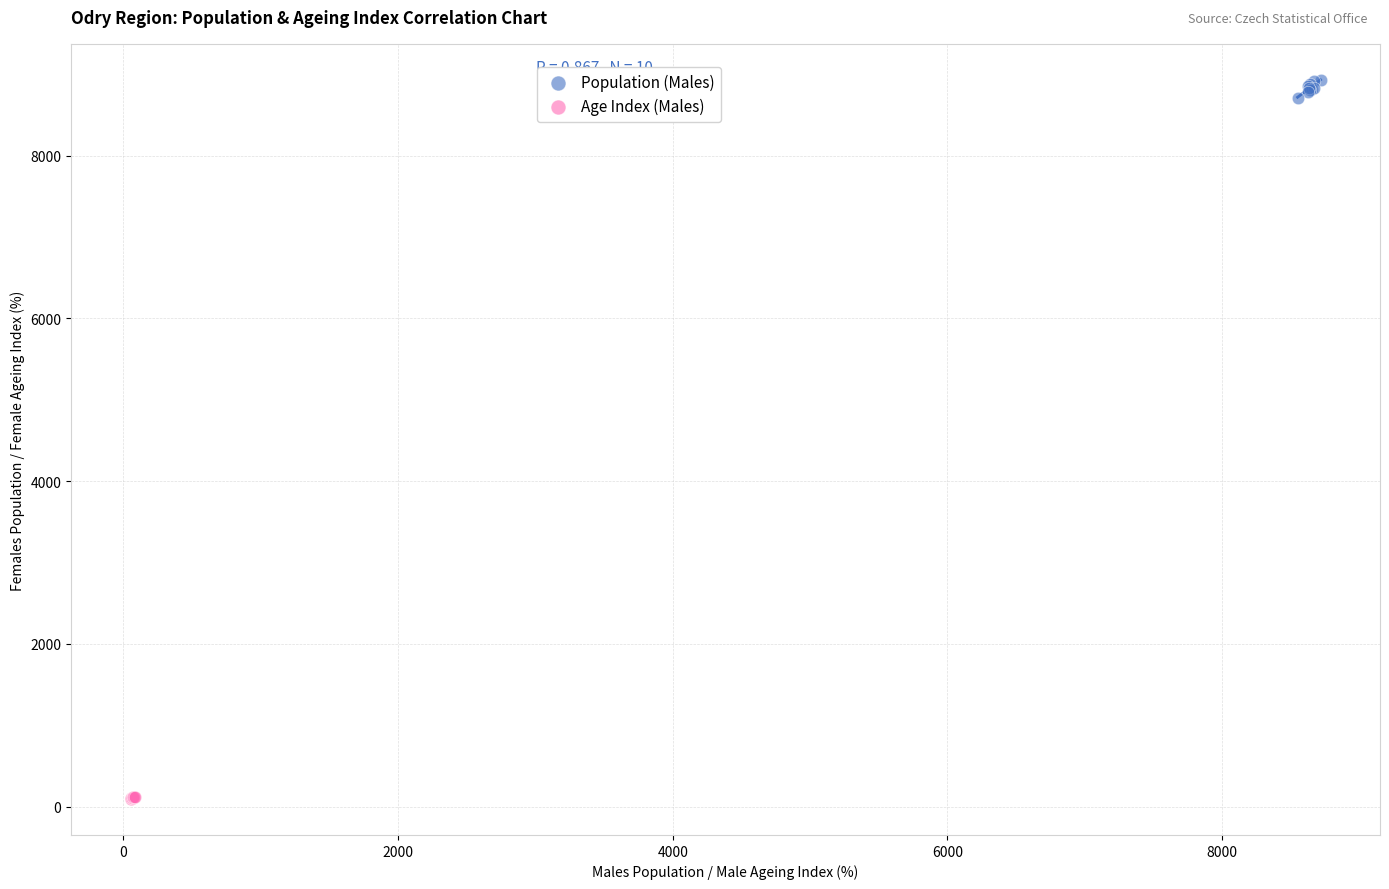

Which series reaches the maximum Y coordinate?

Population (Males)